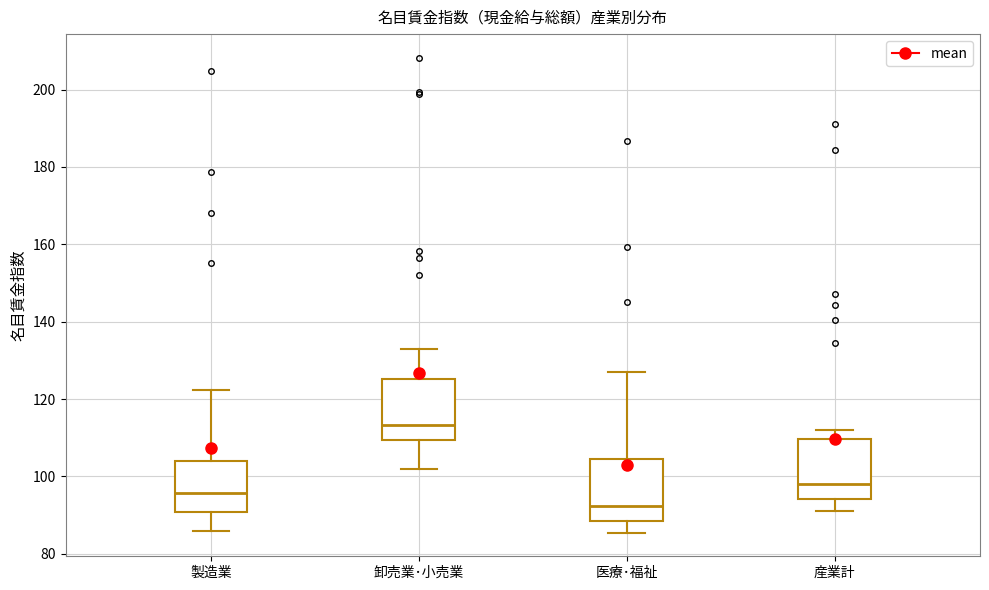

Reading left to right, read every box against the y-axis: the position of its median line, the range the box covers, and the ends of its whiskers. The values are not printed on the chart, so give them approximately, as read against the axis.

製造業: median 96, box 90 to 104, whiskers 86 to 122
卸売業･小売業: median 114, box 110 to 126, whiskers 102 to 134
医療･福祉: median 92, box 88 to 104, whiskers 86 to 128
産業計: median 98, box 94 to 110, whiskers 92 to 112